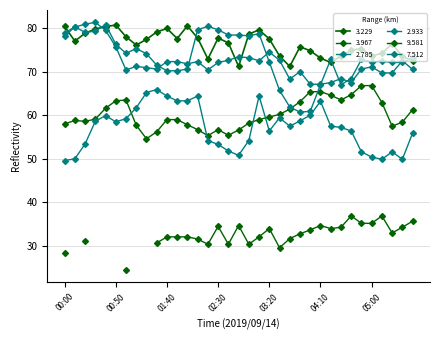

What is the average value of the 2.785 series?

73.3